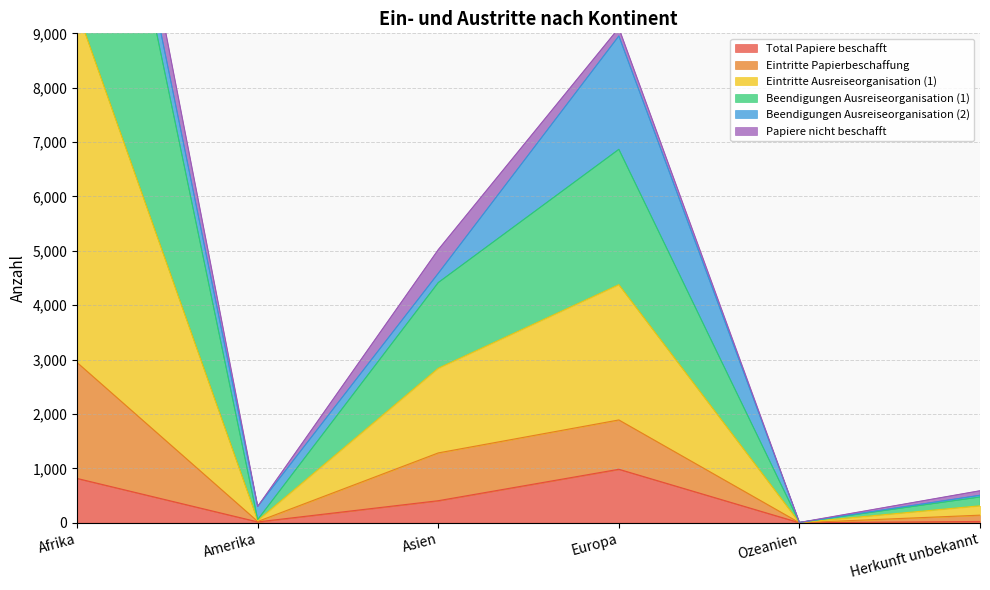

What is the label of the 6th point from the right?

Afrika